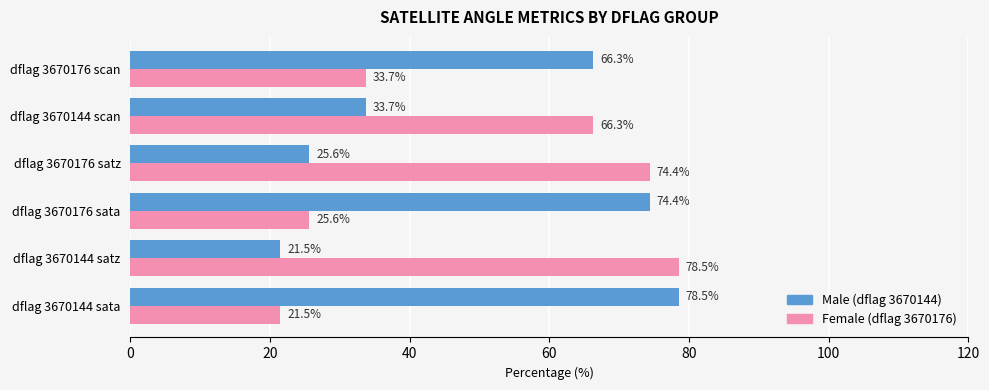

What is the smallest value displayed?

21.5